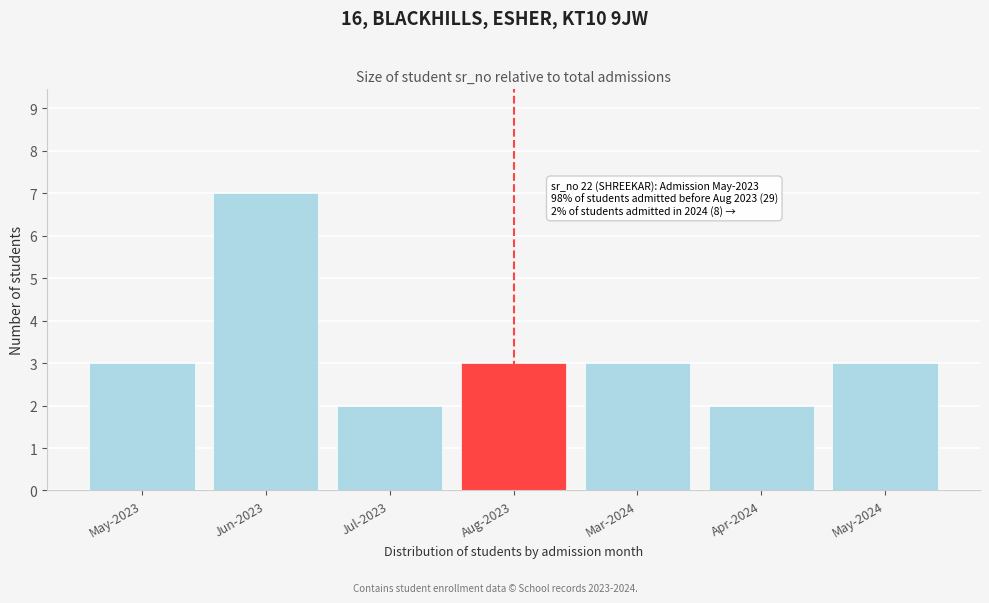

Reading left to right, list all the values displayed in this chart.

3	7	2	3	3	2	3